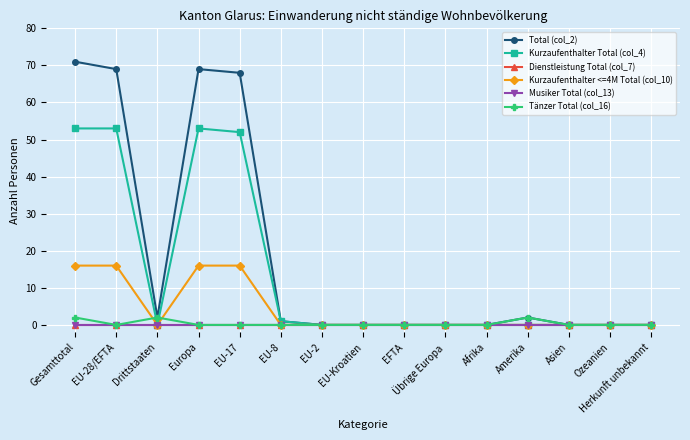

Which series has the largest total across all categories?

Total (col_2)